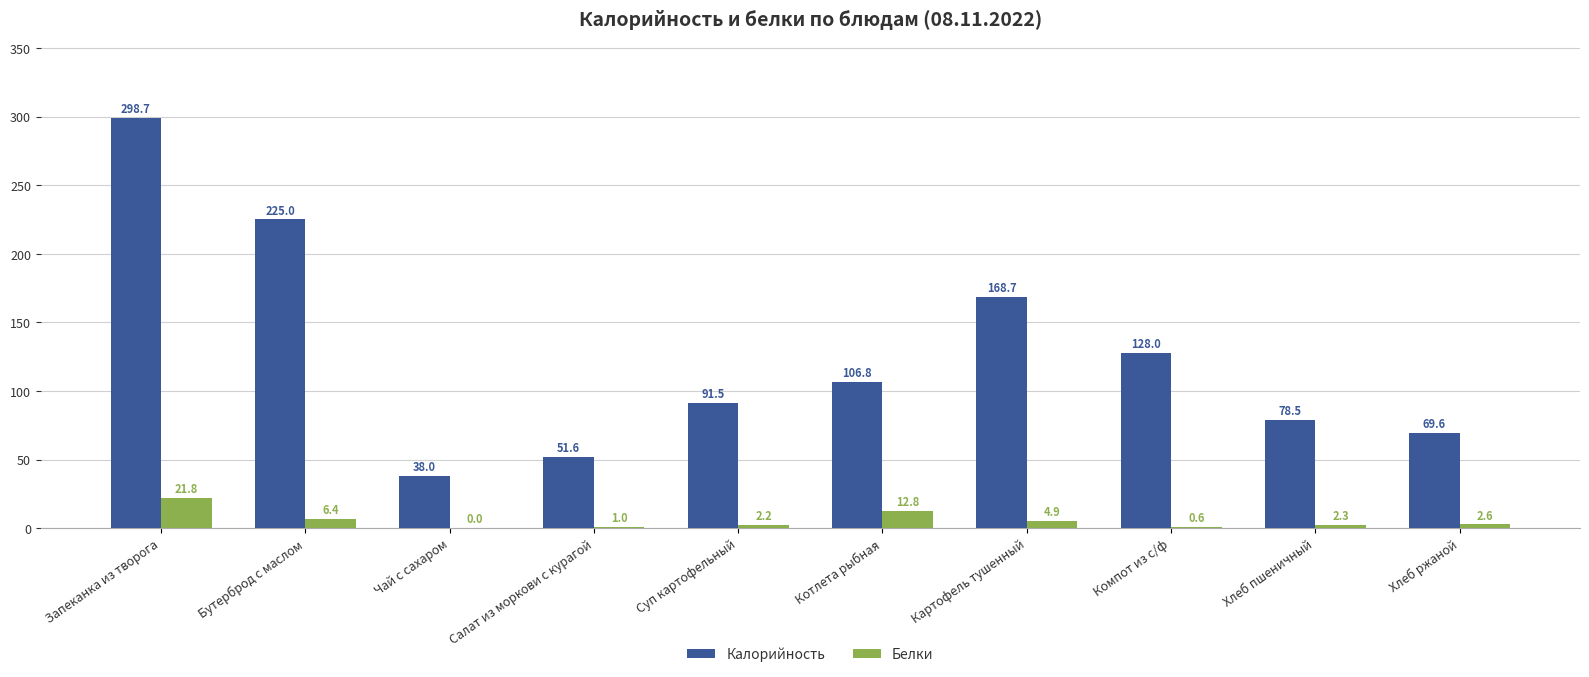

What is the total value across all series at Суп картофельный?

93.7